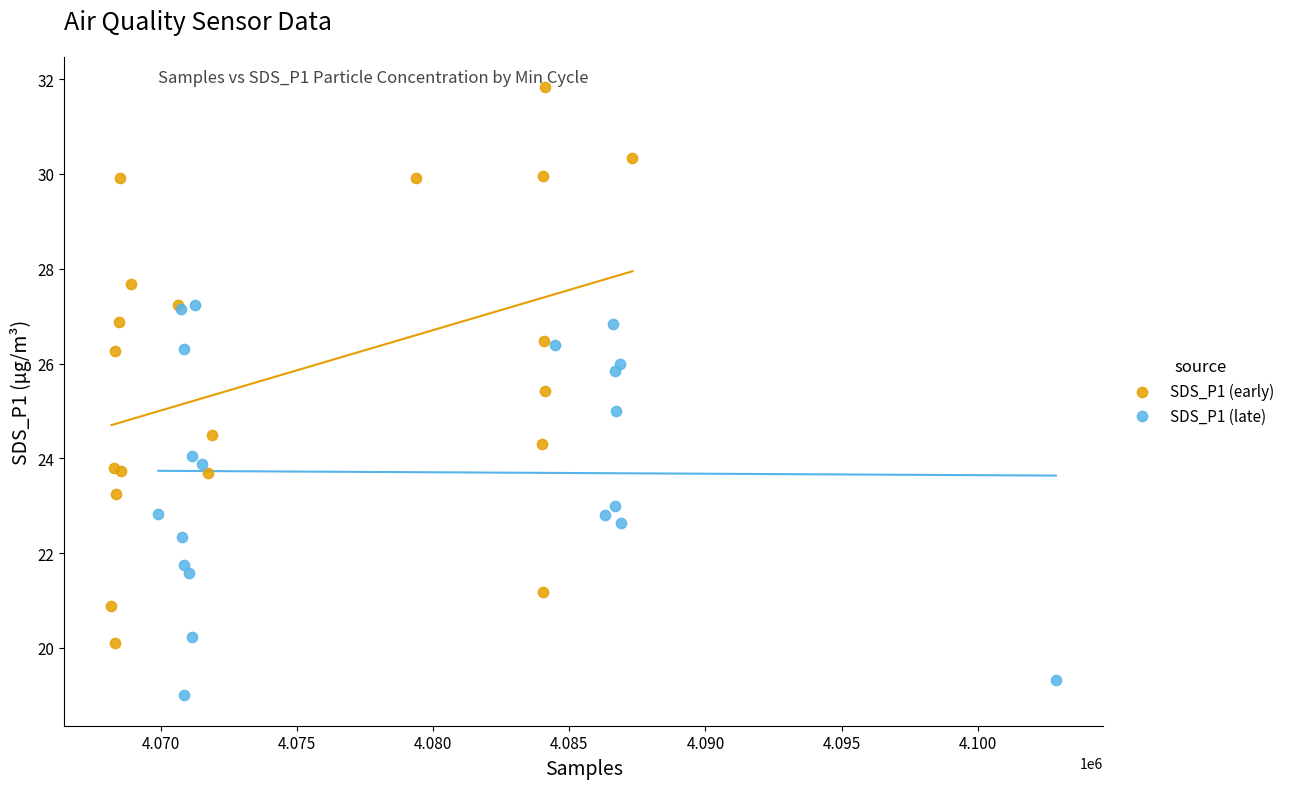

Which series reaches the maximum Y coordinate?

SDS_P1 (early)